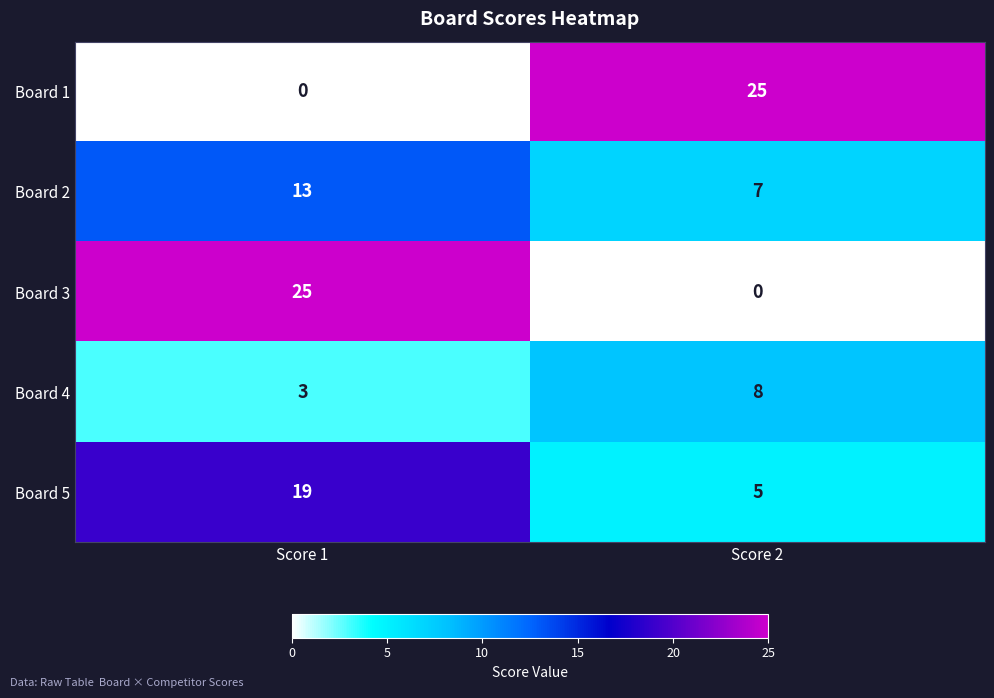

What is the difference between the highest and lowest values at Score 1?

25